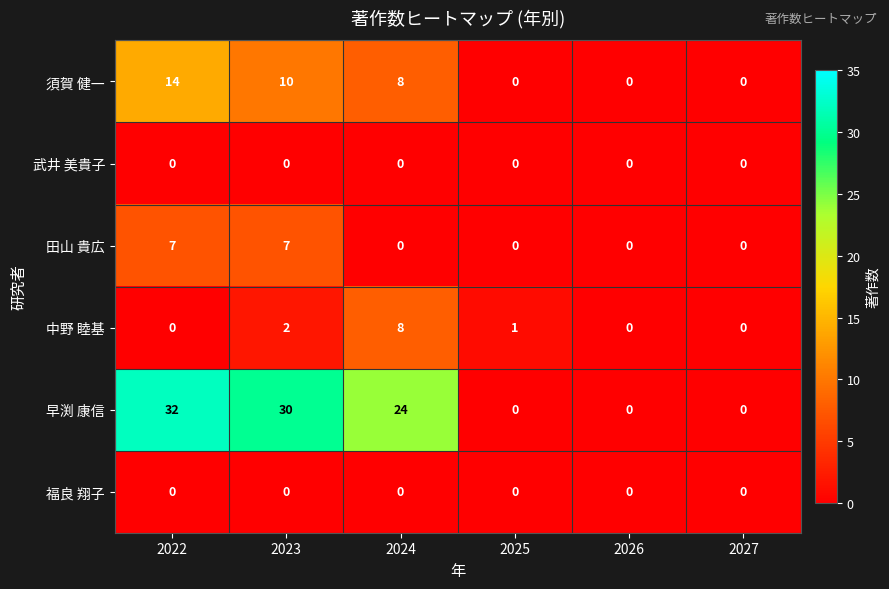

How many series are shown in this chart?

6